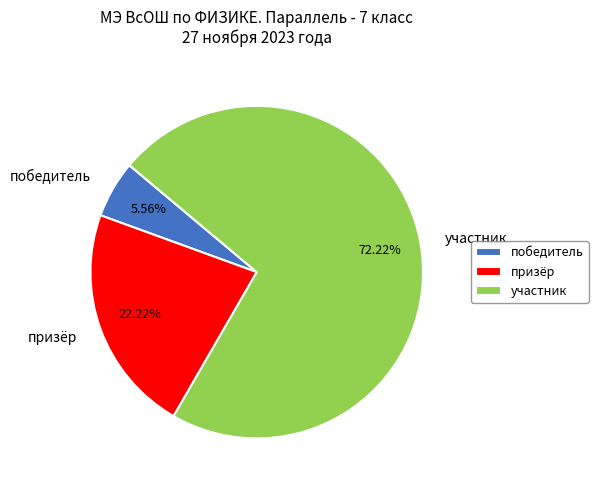

What is the ratio of the value at призёр to the value at участник?

0.3